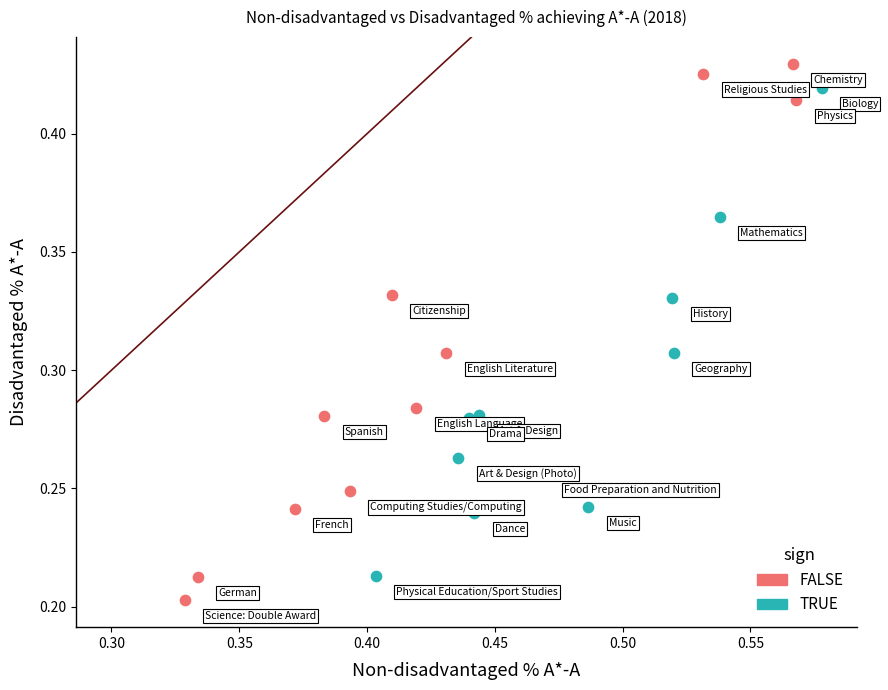

Which series has the widest spread of Y values?

FALSE